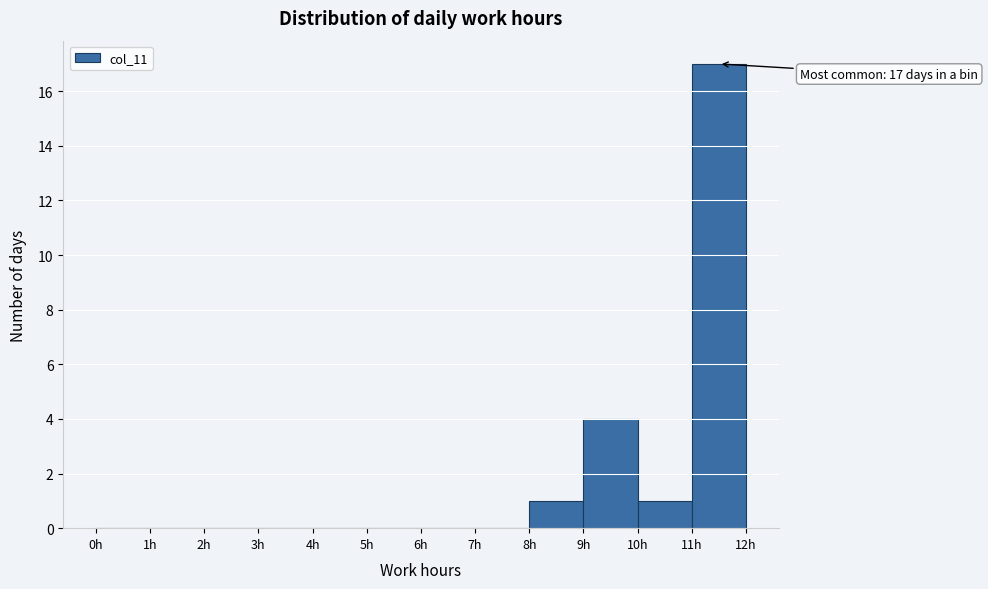

Over which range of the x-axis is the bar tallest?

11 to 12